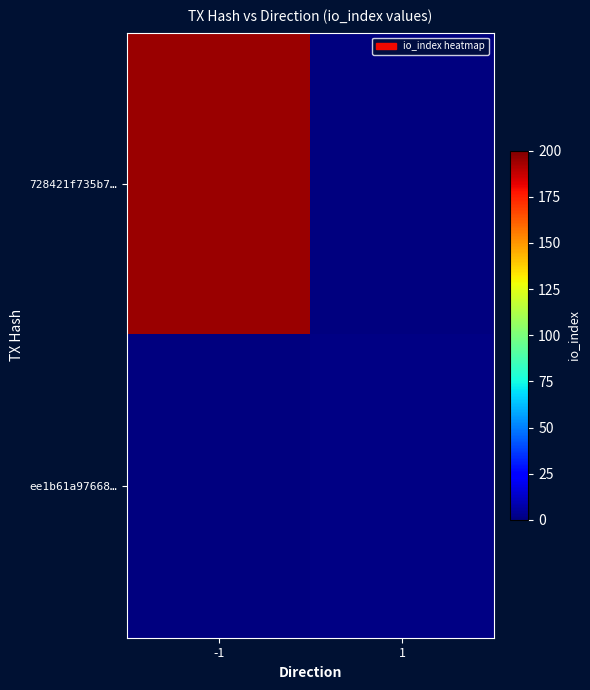

Rank the series by their maximum value, from lowest to highest.

ee1b61a97668…, 728421f735b7…